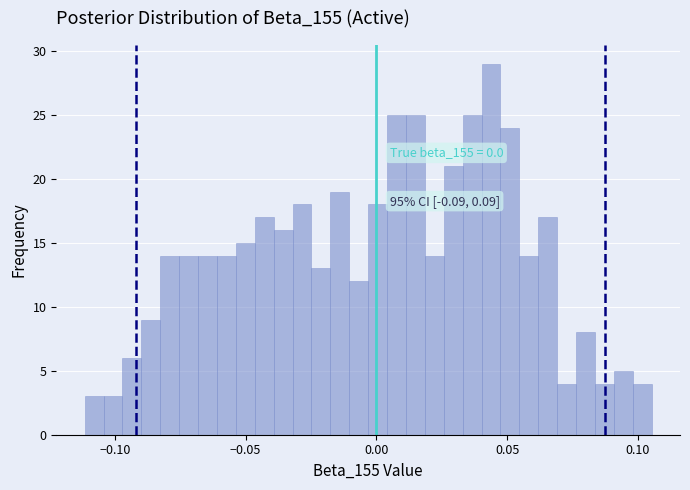

Read against the x-axis, roughly where is the centre of the tallest bar?

0.045